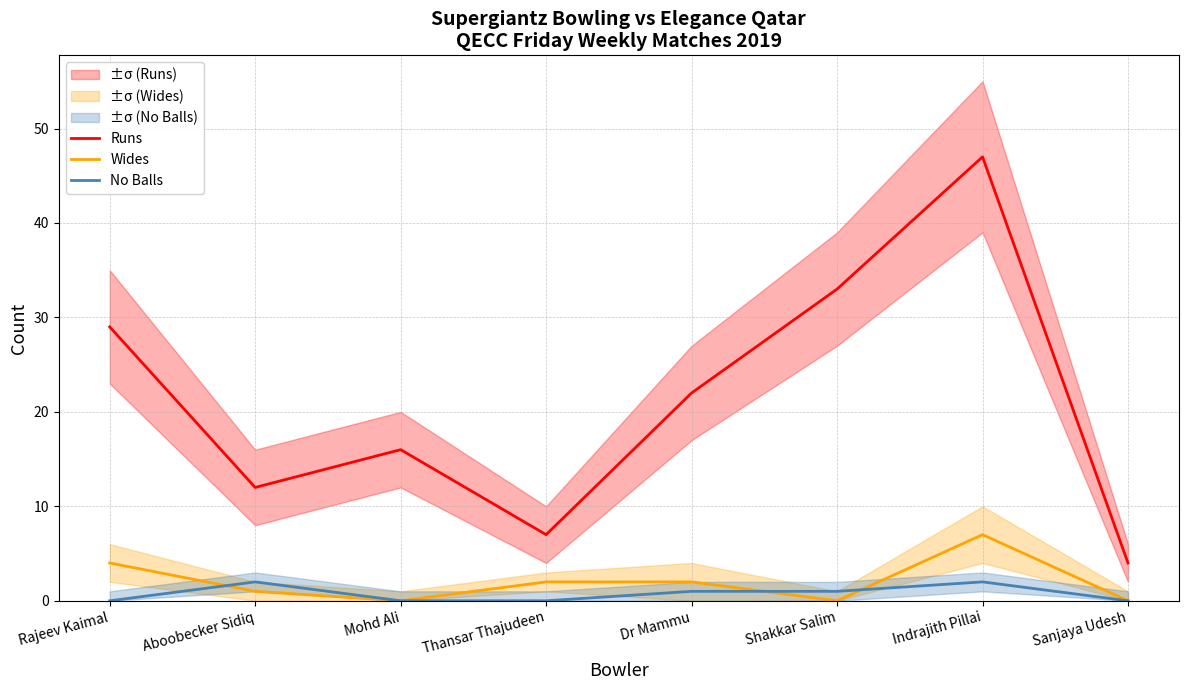

What is the label of the 1st point from the right?

Sanjaya Udesh